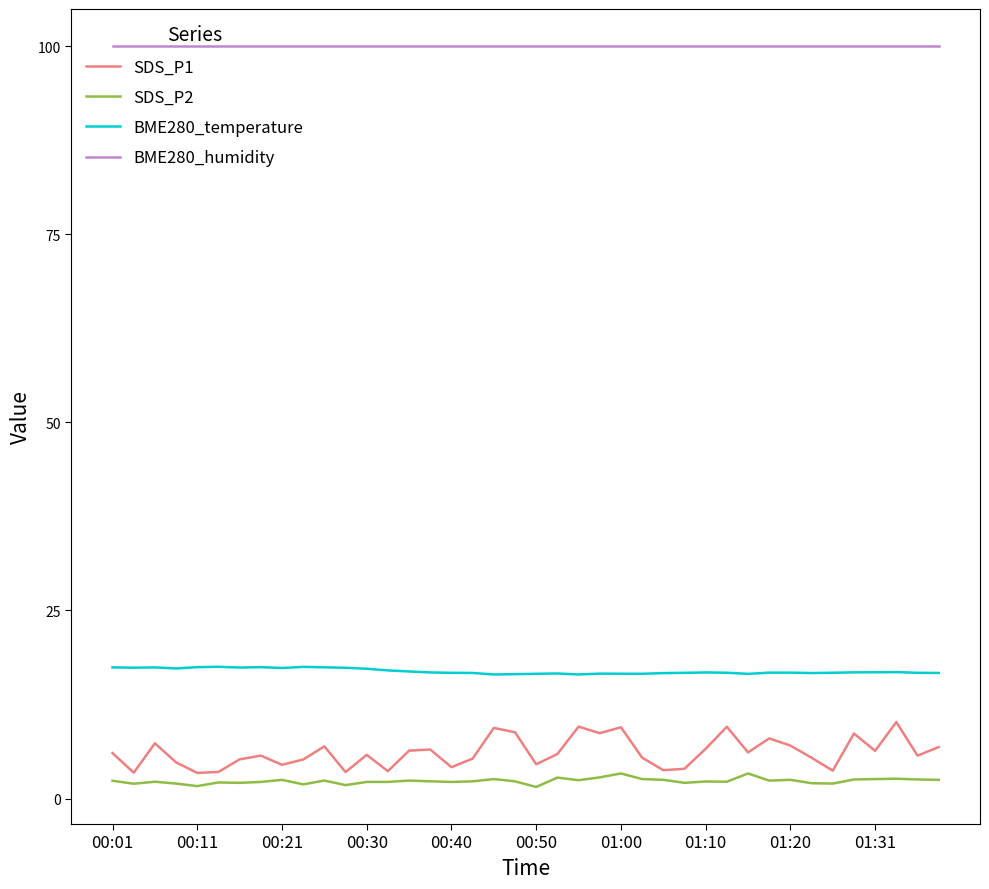

What is the maximum value shown in the chart?

100.0